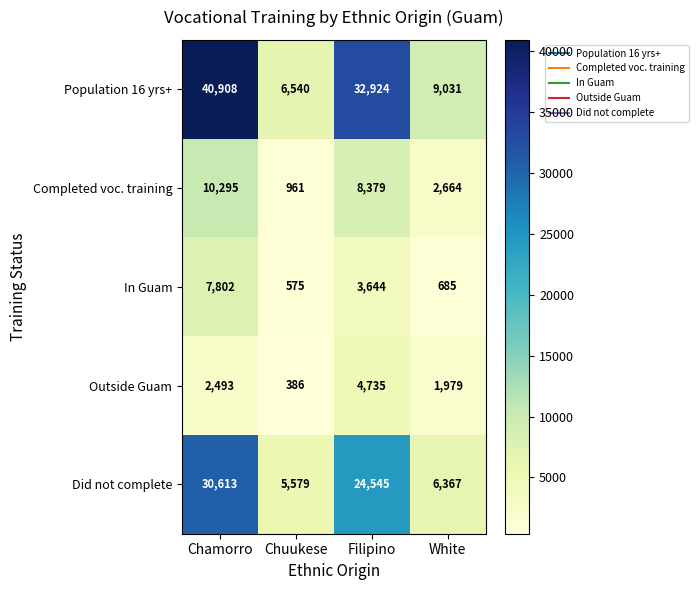

What is the difference between the highest and lowest values at Chamorro?

38415